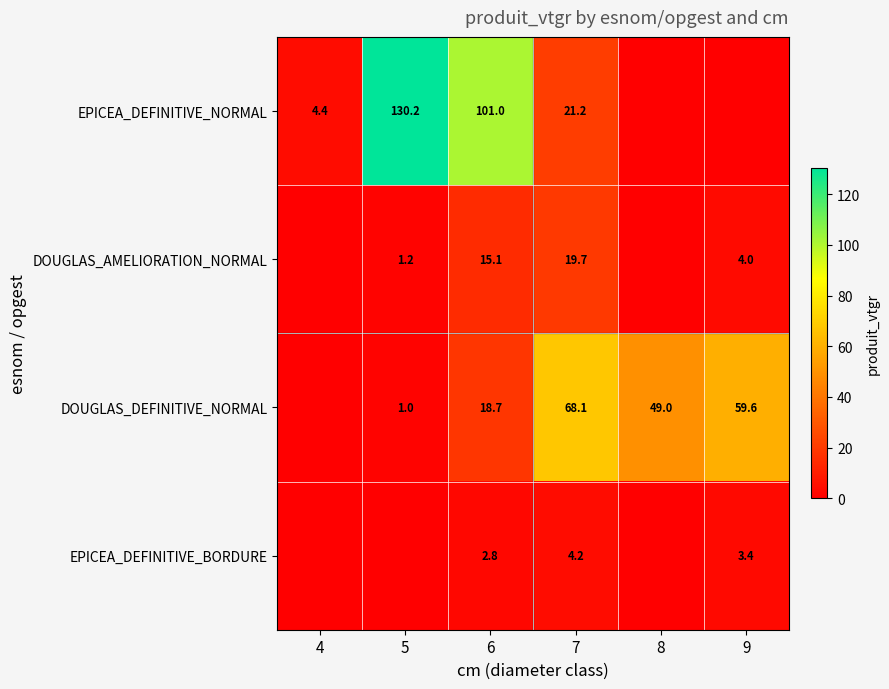

True or false: DOUGLAS_DEFINITIVE_NORMAL has a value of 9.2 at 6.

False